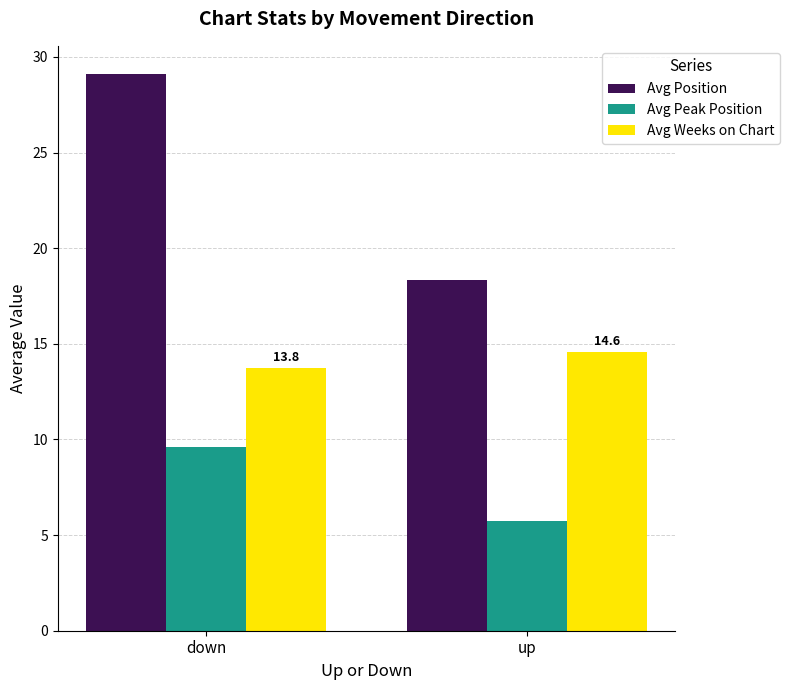

Count the number of data series in this chart.

3